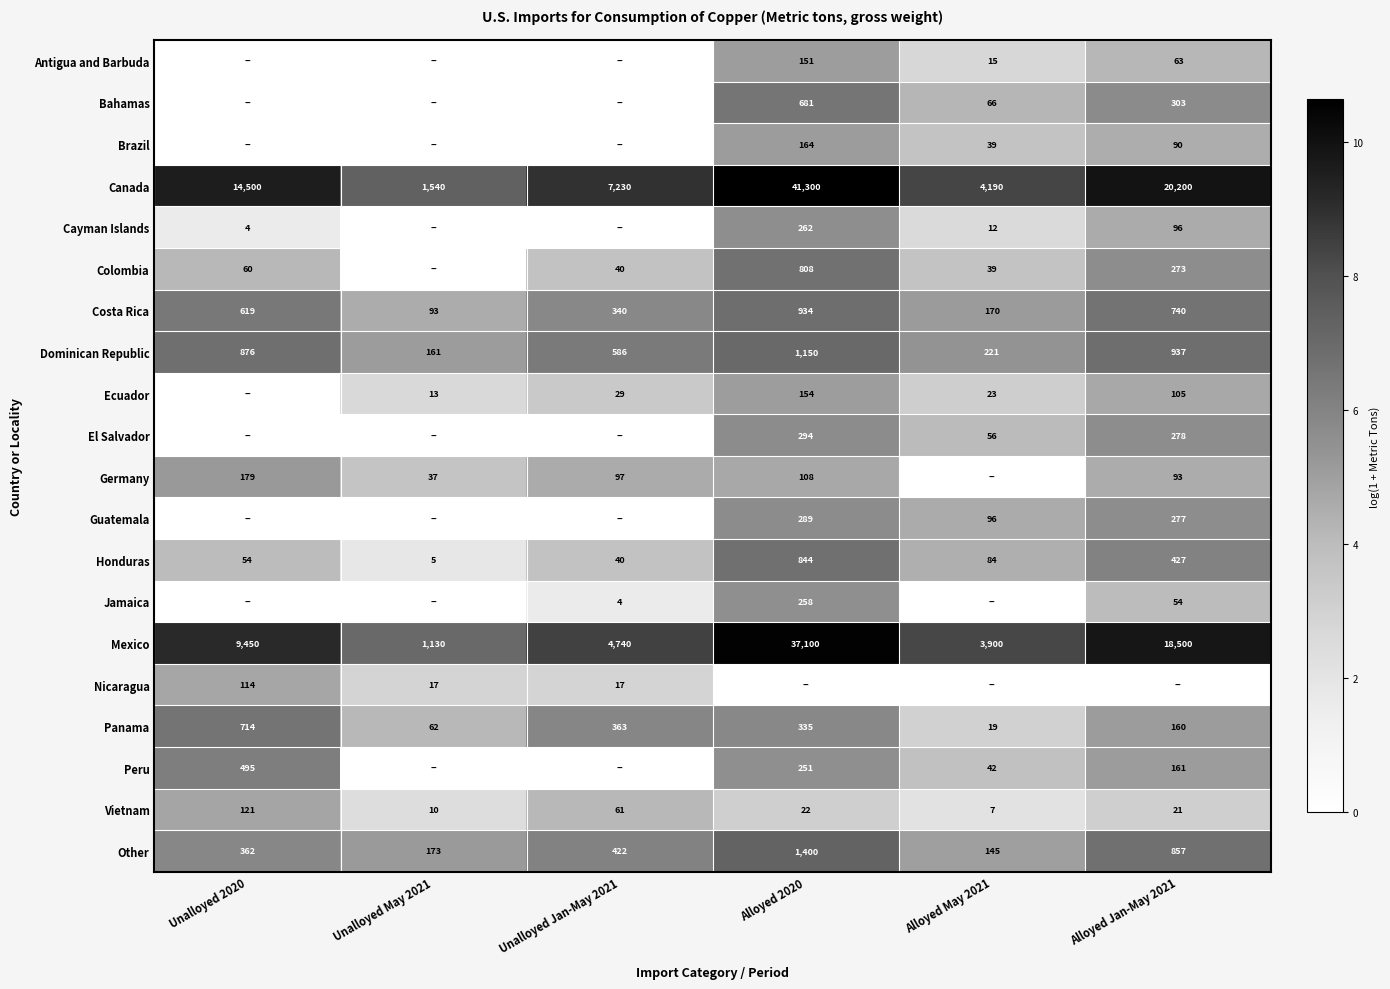

Where is Honduras nearest to the value 424?

Alloyed Jan-May 2021